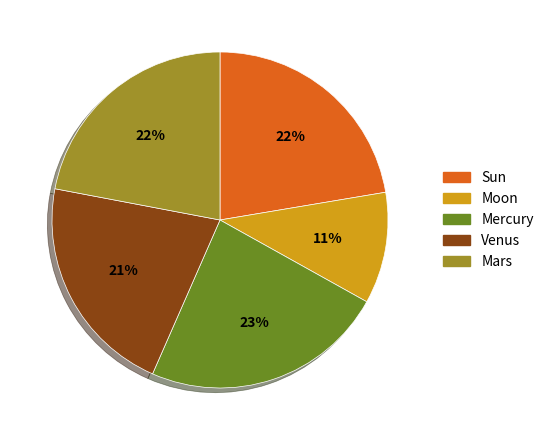

Do Venus and Moon together represent more than half of the pie?

No